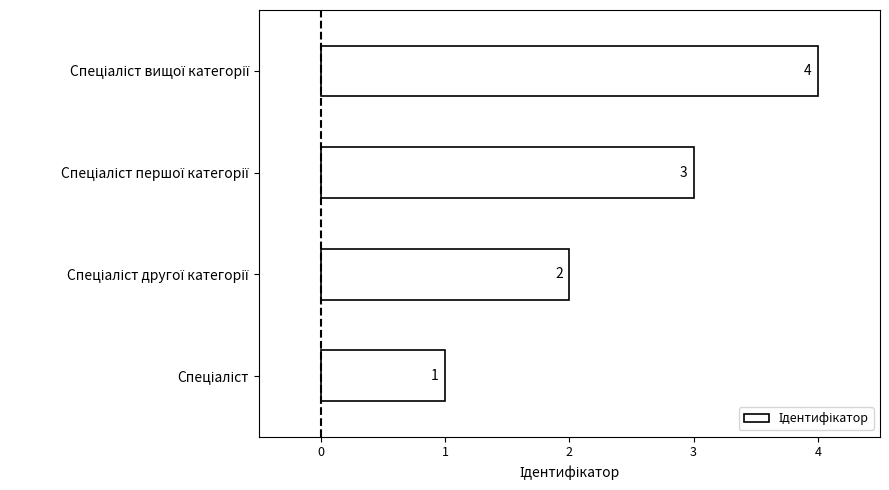

What is the sum of all values?

10